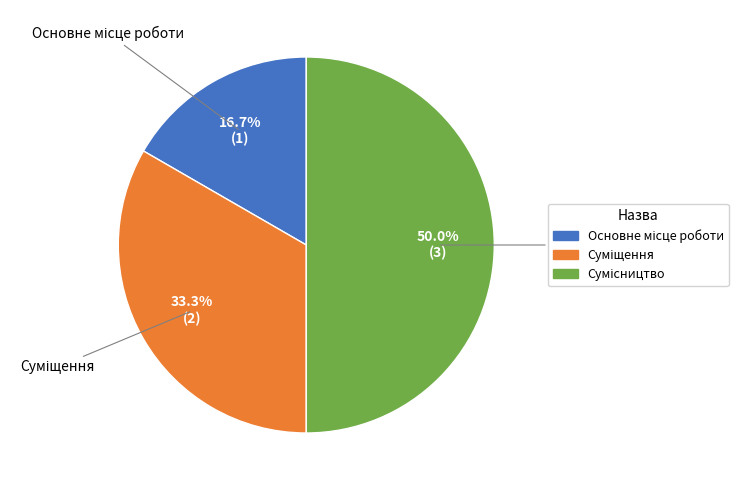

How much of the chart is everything except Сумісництво?

50.0%